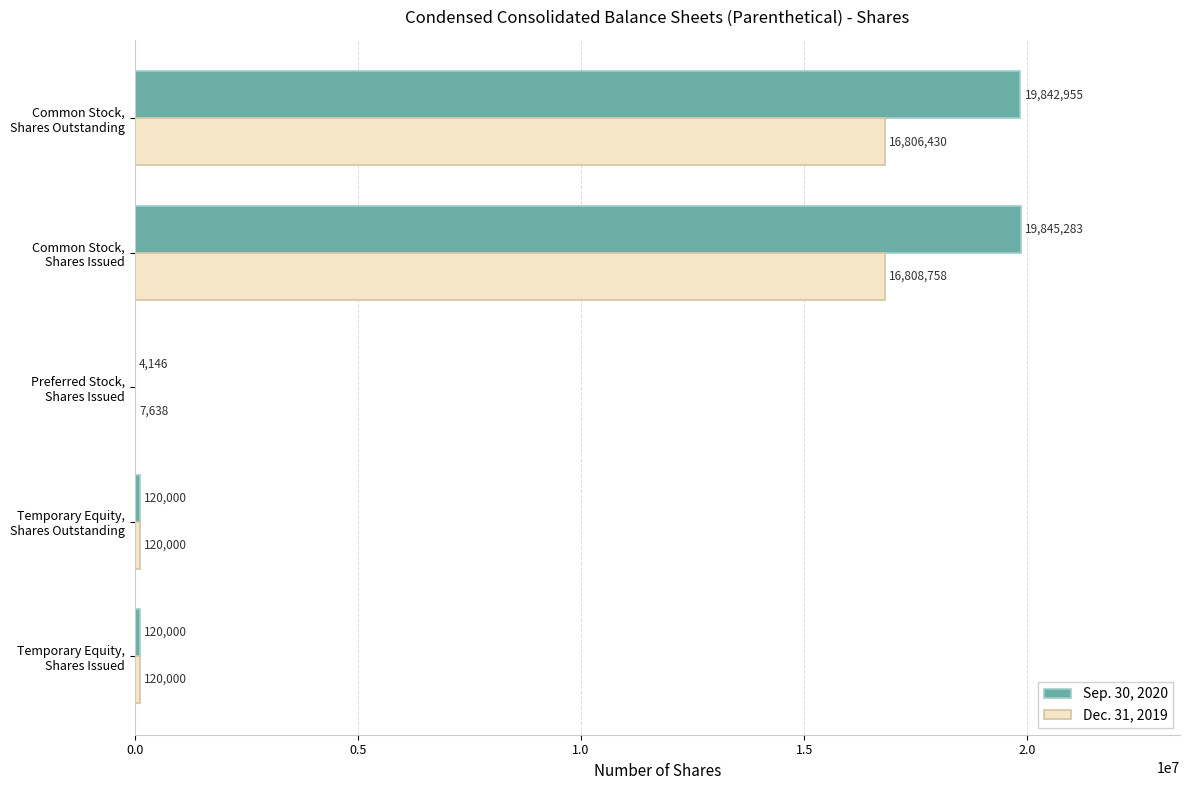

Which series has the largest total across all categories?

Sep. 30, 2020